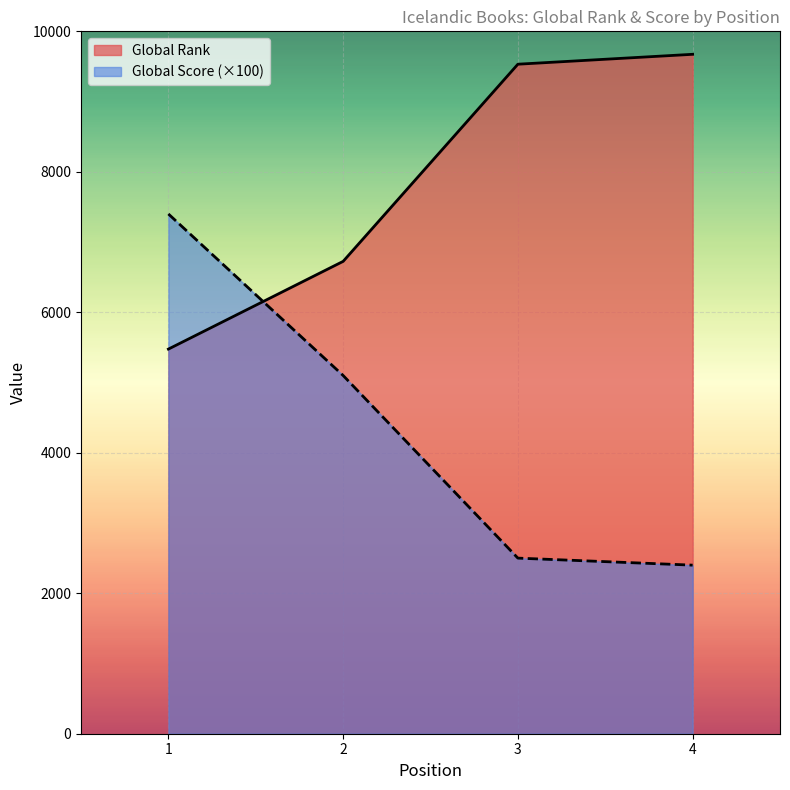

The Global Rank series shows 9327 at 2. True or false?

False